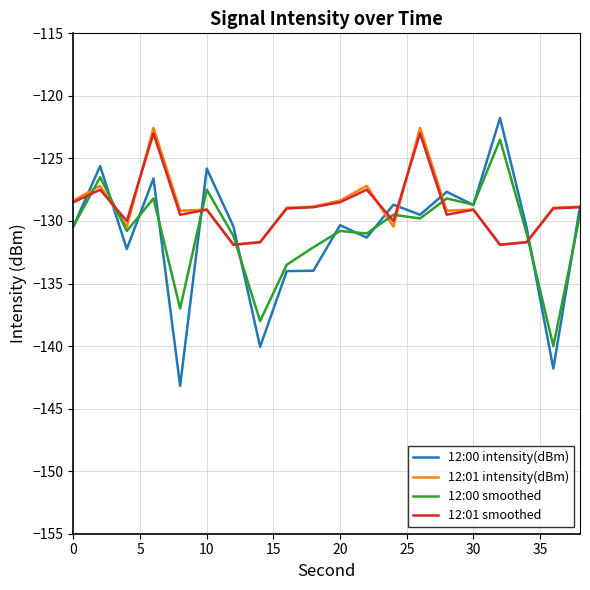

What is the minimum value for 12:00 smoothed?

-140.0